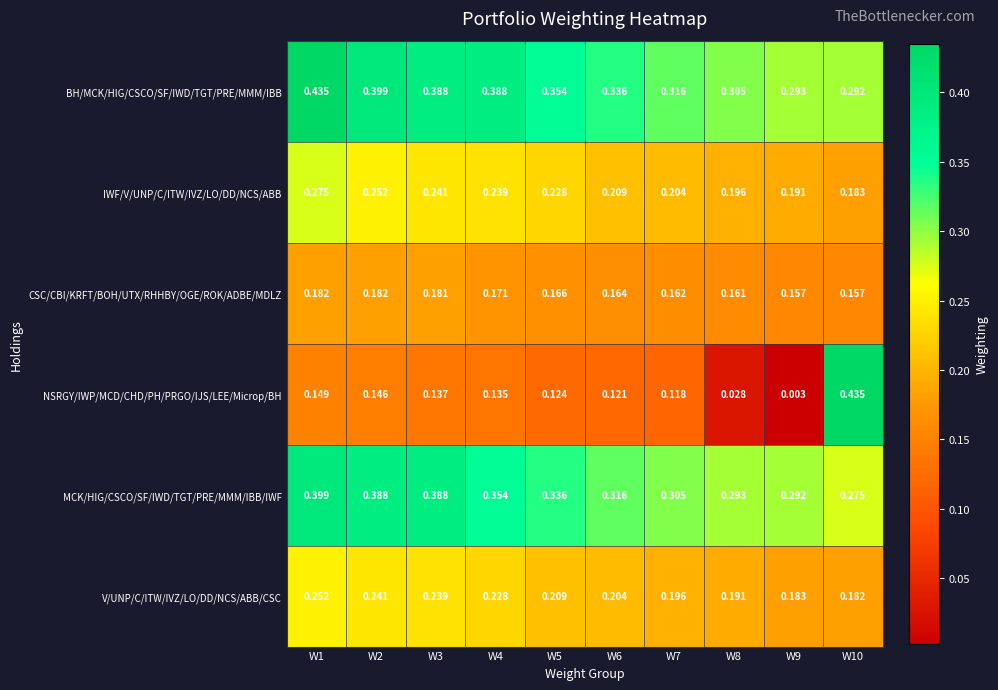

Which series has the largest total across all categories?

BH/MCK/HIG/CSCO/SF/IWD/TGT/PRE/MMM/IBB